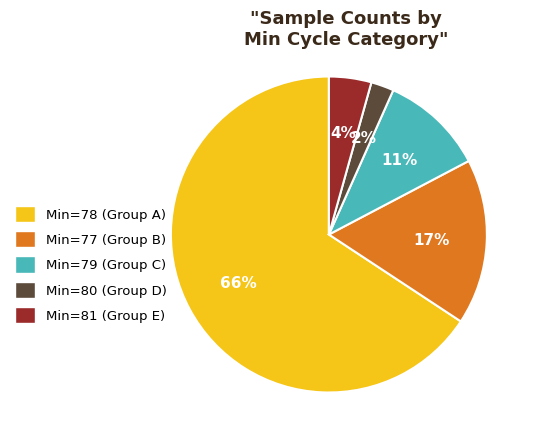

Which has a higher value, Min=80 (Group D) or Min=79 (Group C)?

Min=79 (Group C)